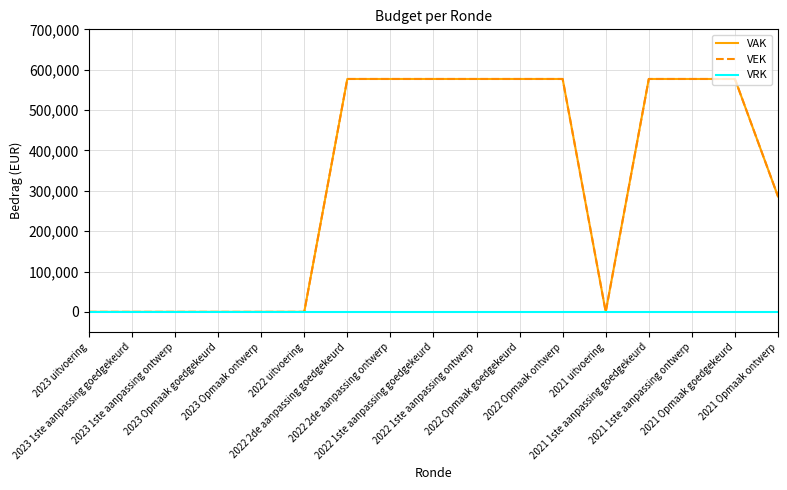

What is the sum of the VEK values at 2021 1ste aanpassing goedgekeurd and 2023 uitvoering?

577000